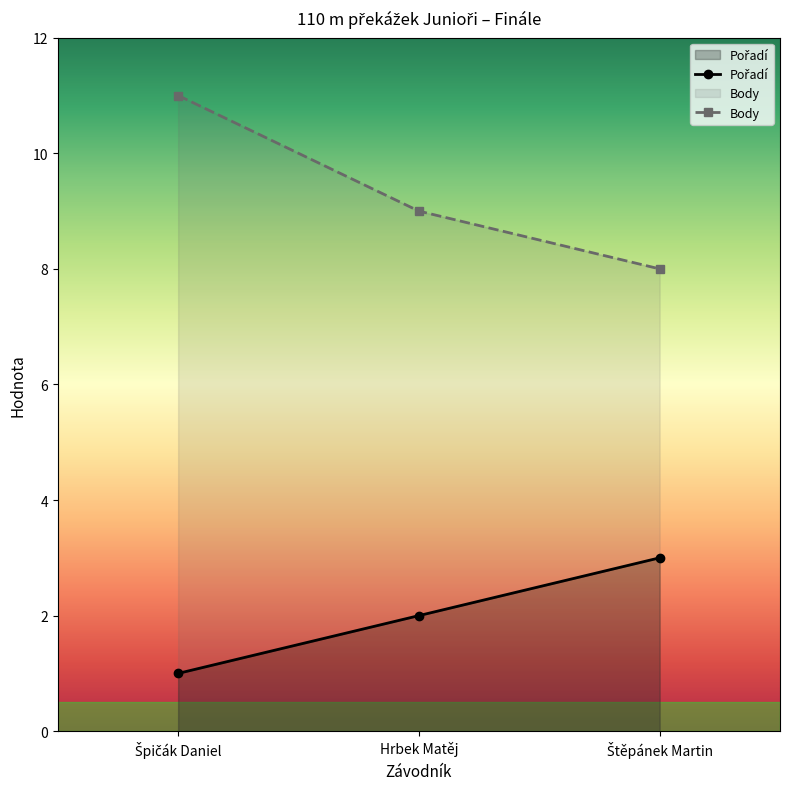

Which has a higher value, Špičák Daniel or Hrbek Matěj?

Hrbek Matěj